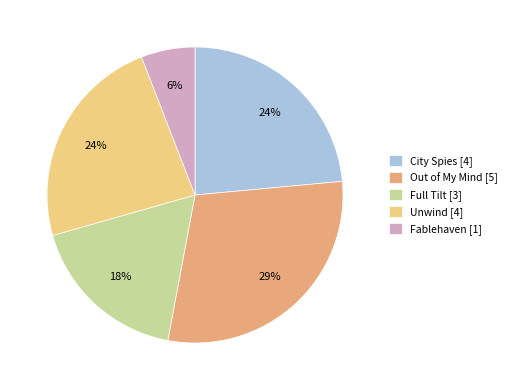

Does Full Tilt [3] represent more than half of the total?

No